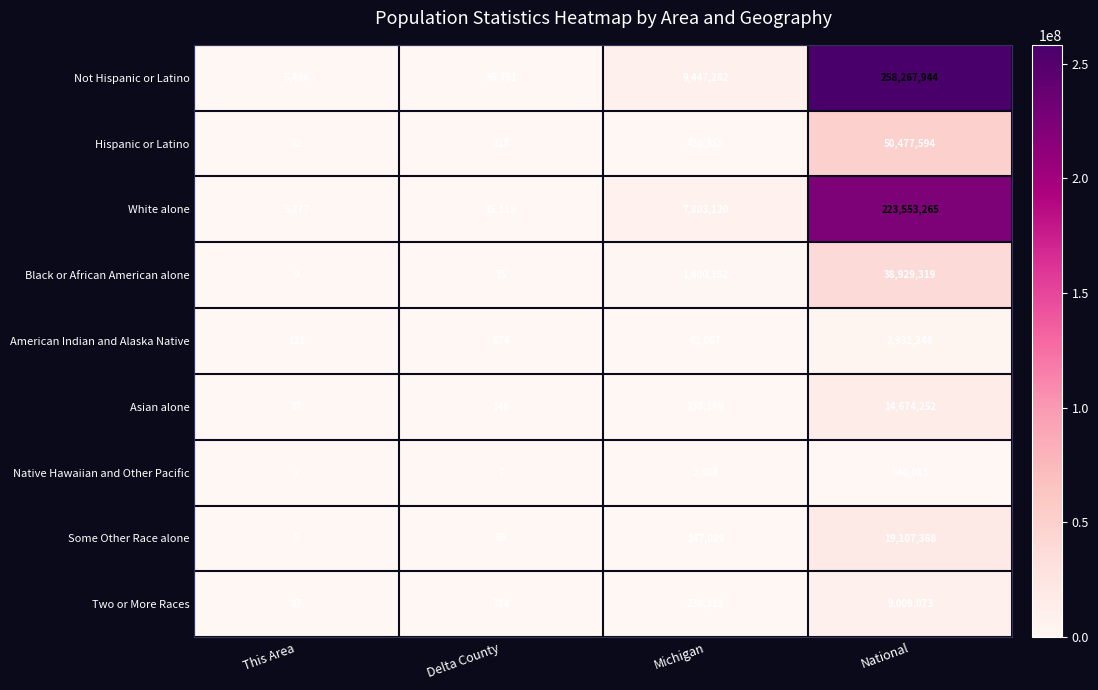

How many data points does each series have?

4